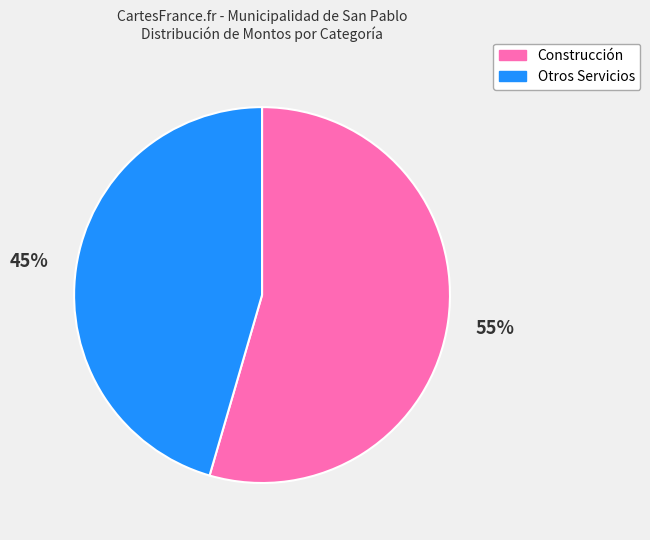

To the nearest percent, what percentage of the pie is Construcción?

55%